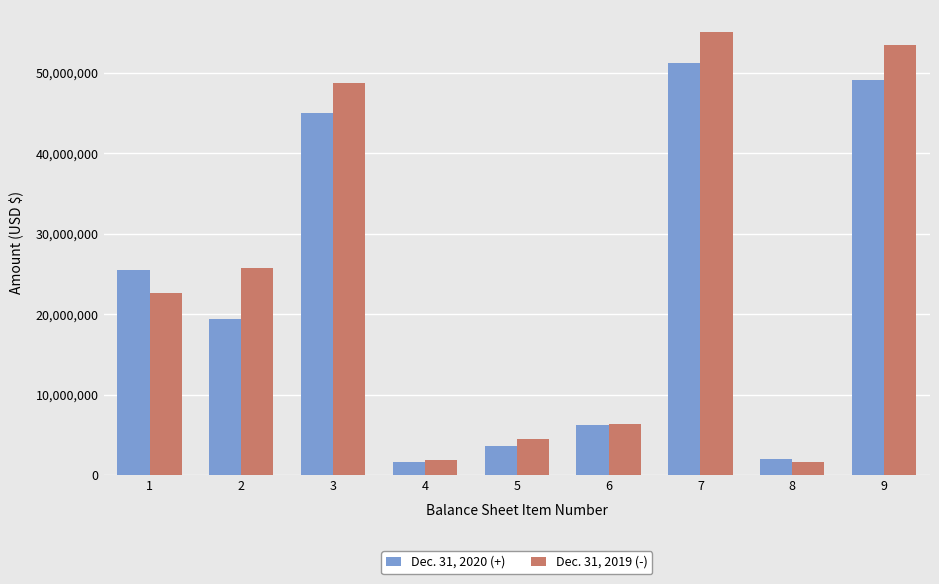

Reading left to right, transcribe all the data shown in this chart.

Dec. 31, 2020: 1=25505000	2=19366000	3=44991000	4=1578000	5=3650000	6=6203000	7=51194000	8=2032000	9=49162000
Dec. 31, 2019: 1=22587000	2=25730000	3=48758000	4=1819000	5=4437000	6=6318000	7=55076000	8=1569000	9=53507000